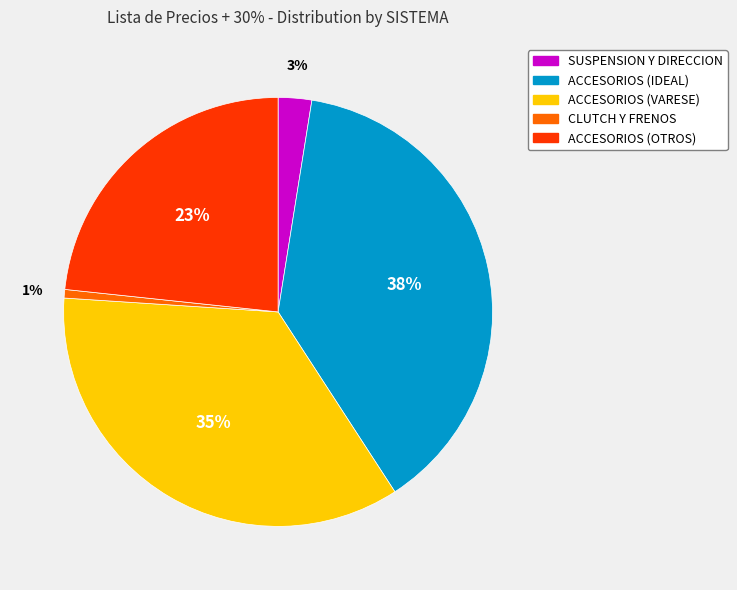

To the nearest percent, what is the average slice percentage?

20%